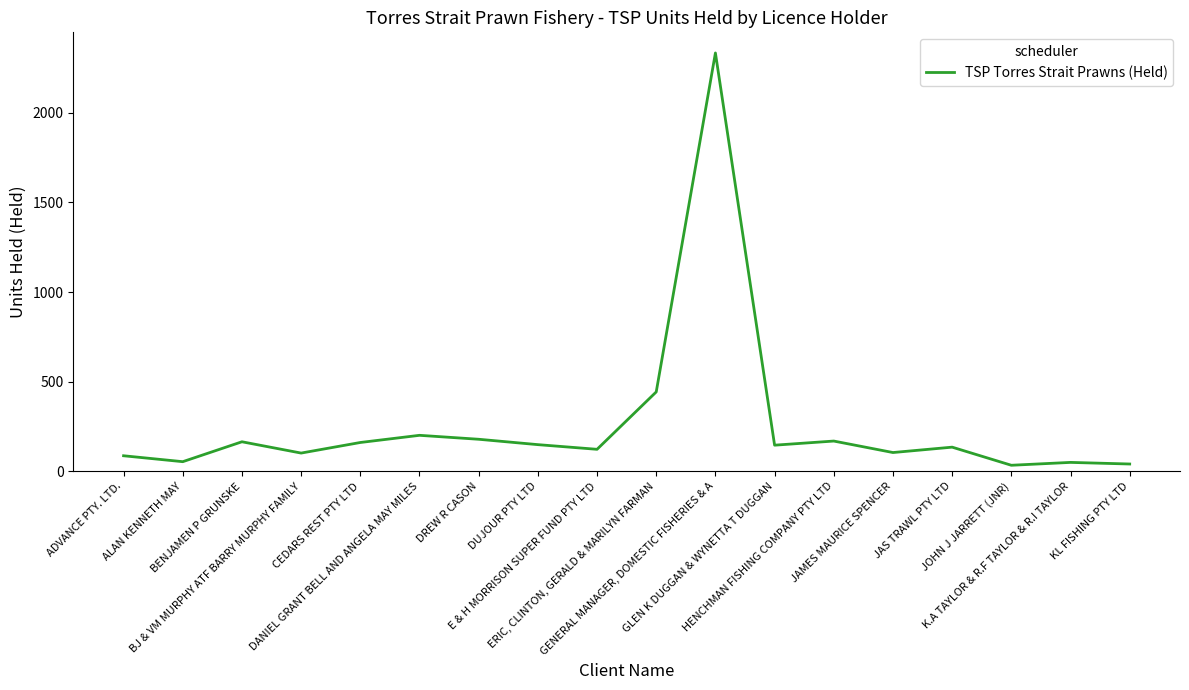

What is the greatest value displayed?

2333